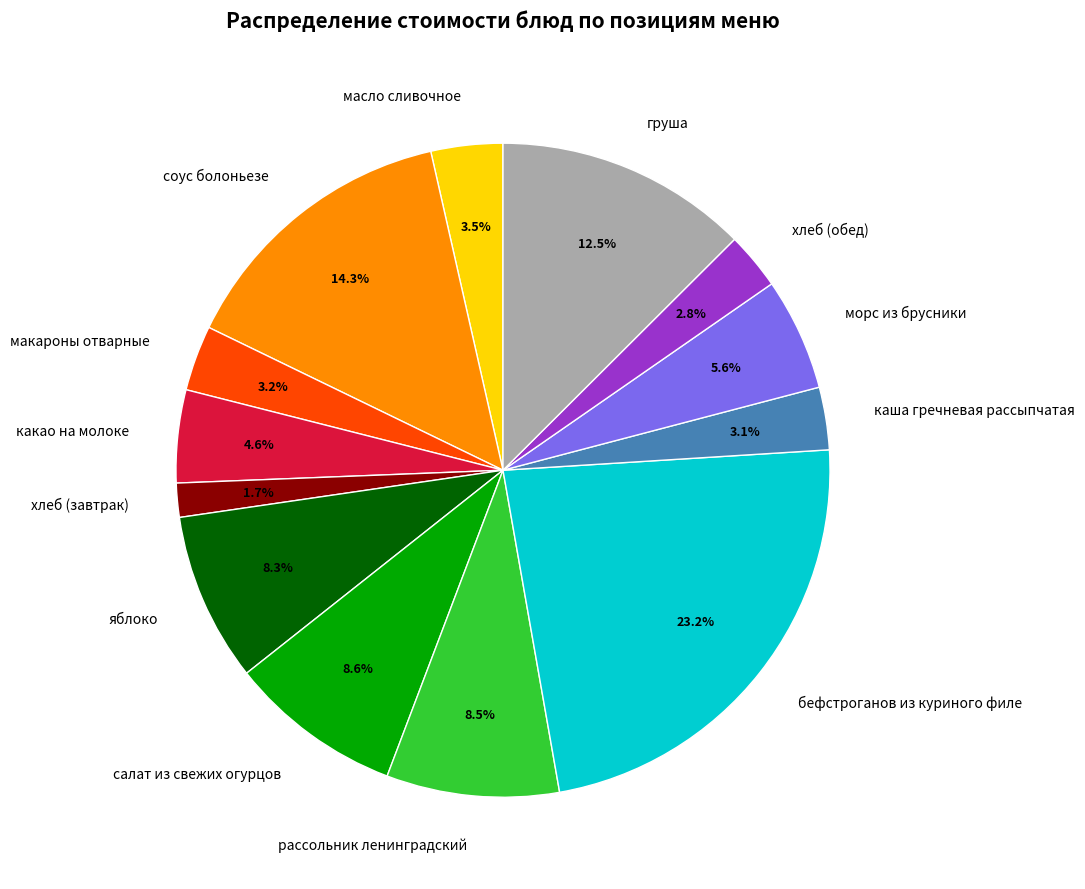

How much of the chart is everything except яблоко?

91.7%